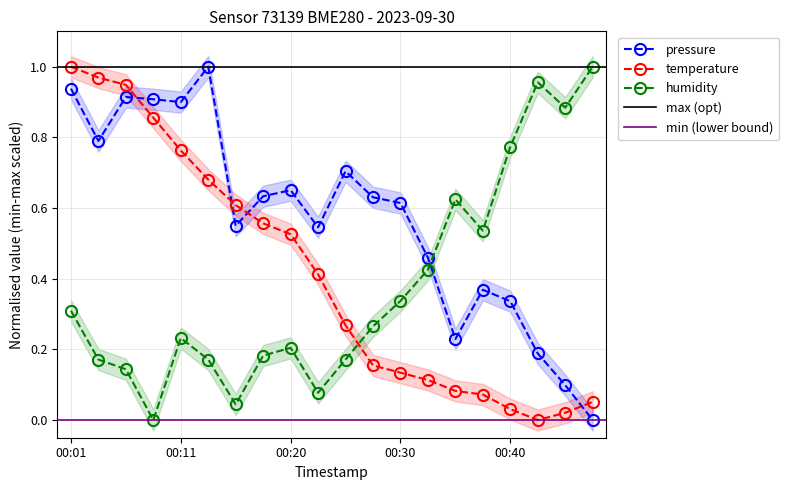

How many lines are shown in the chart?

3